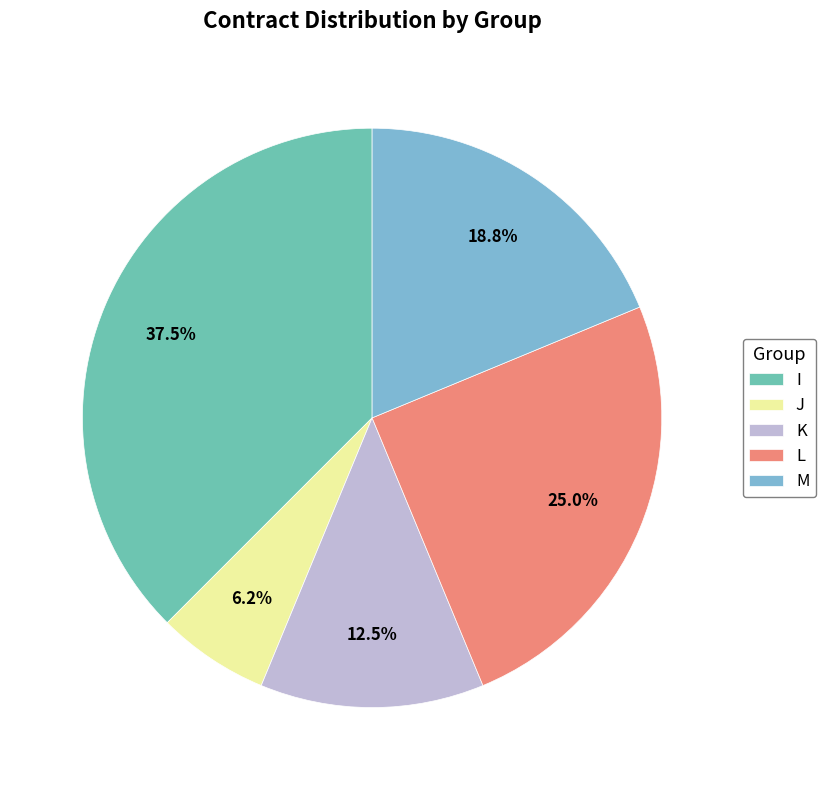

How much of the chart is everything except L?

75.0%